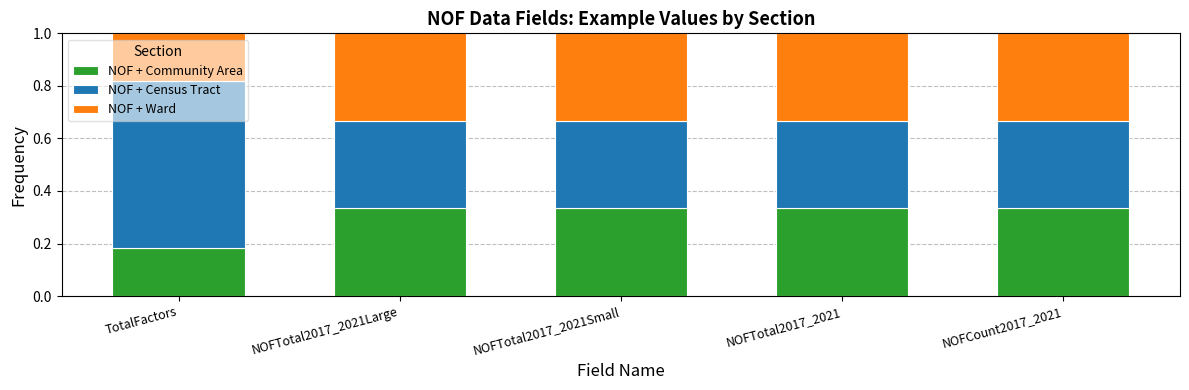

At which label is NOF + Community Area closest to 0?

TotalFactors